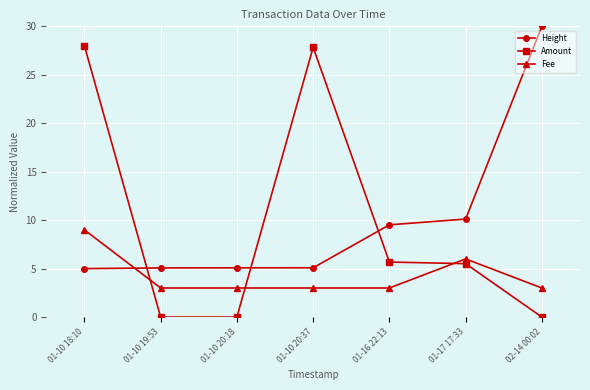

At which category does Amount reach its first local peak?

01-10 20:37